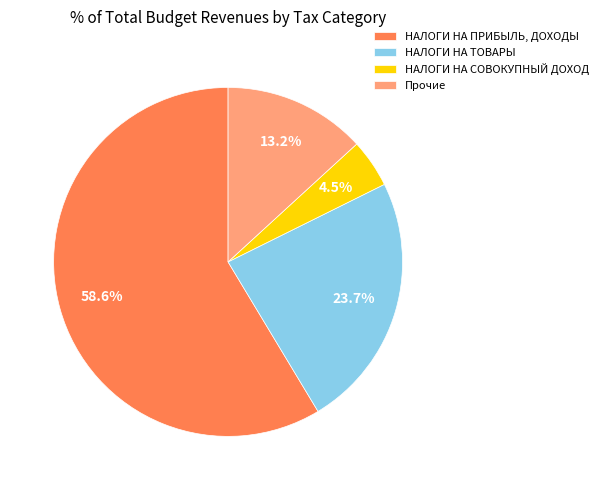

Which slice is the smallest?

НАЛОГИ НА СОВОКУПНЫЙ ДОХОД